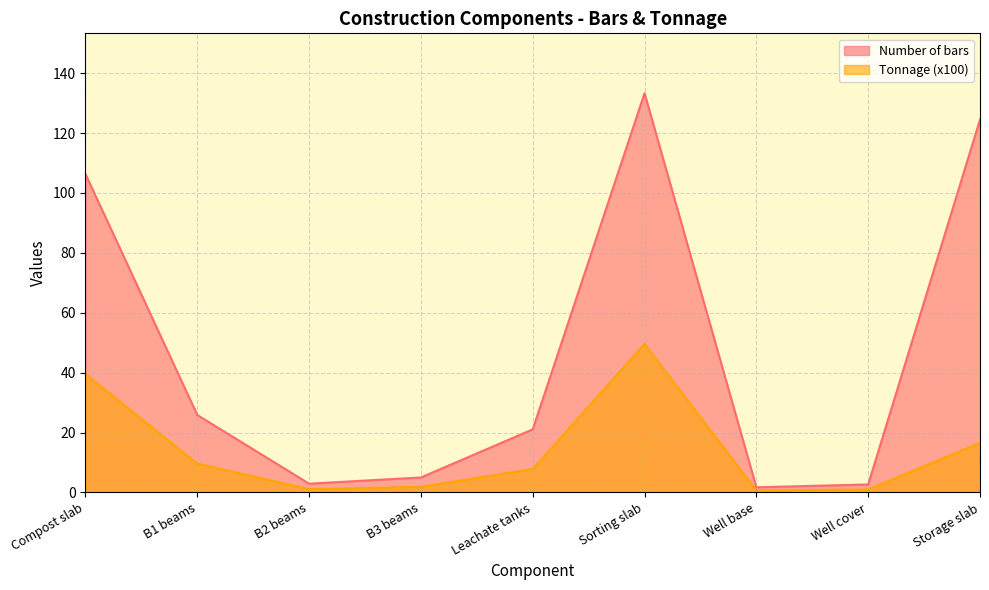

Which series changed the most between B3 beams and Storage slab?

Number of bars